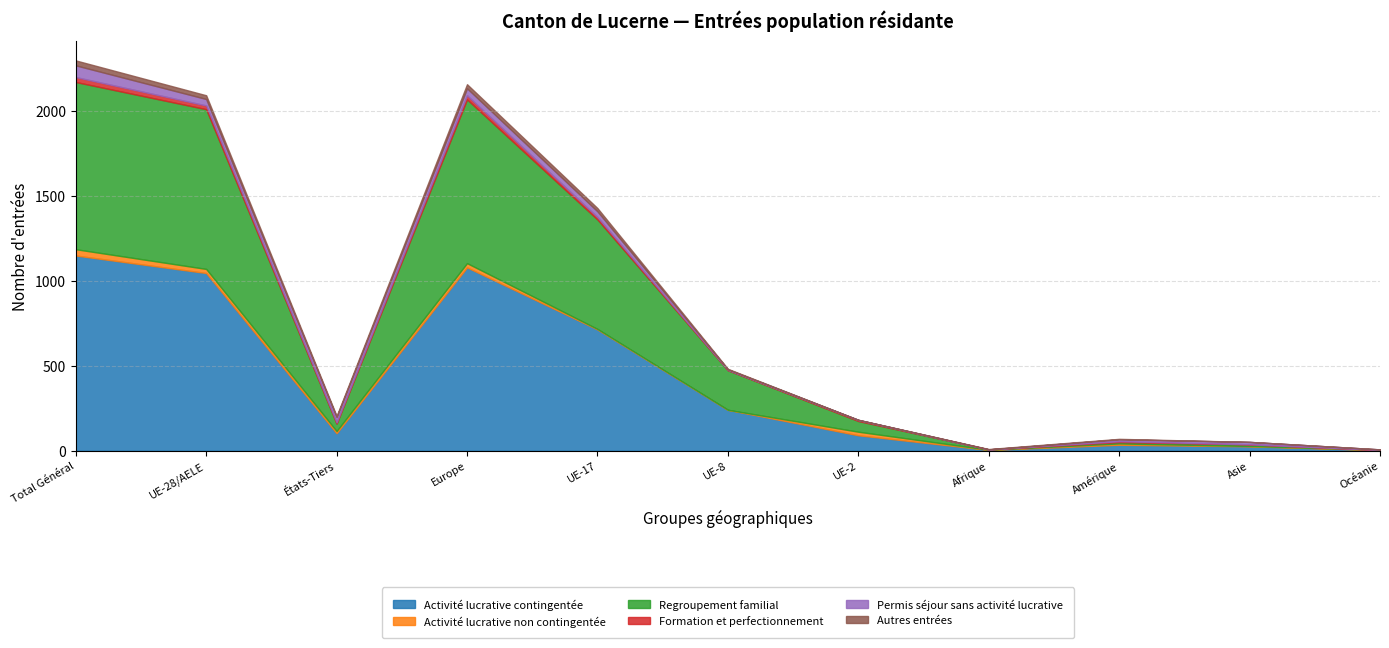

Reading left to right, transcribe all the data shown in this chart.

Activité lucrative contingentée: 1149	1046	103	1079	714	241	91	5	35	26	4
Activité lucrative non contingentée: 37	24	13	25	3	0	21	1	8	2	1
Regroupement familial: 984	940	44	964	644	233	63	2	8	10	0
Formation et perfectionnement: 29	22	7	24	14	2	6	0	5	0	0
Permis séjour sans activité lucrative: 69	38	31	41	34	3	1	0	11	14	3
Autres entrées: 29	22	7	24	19	3	0	2	3	0	0